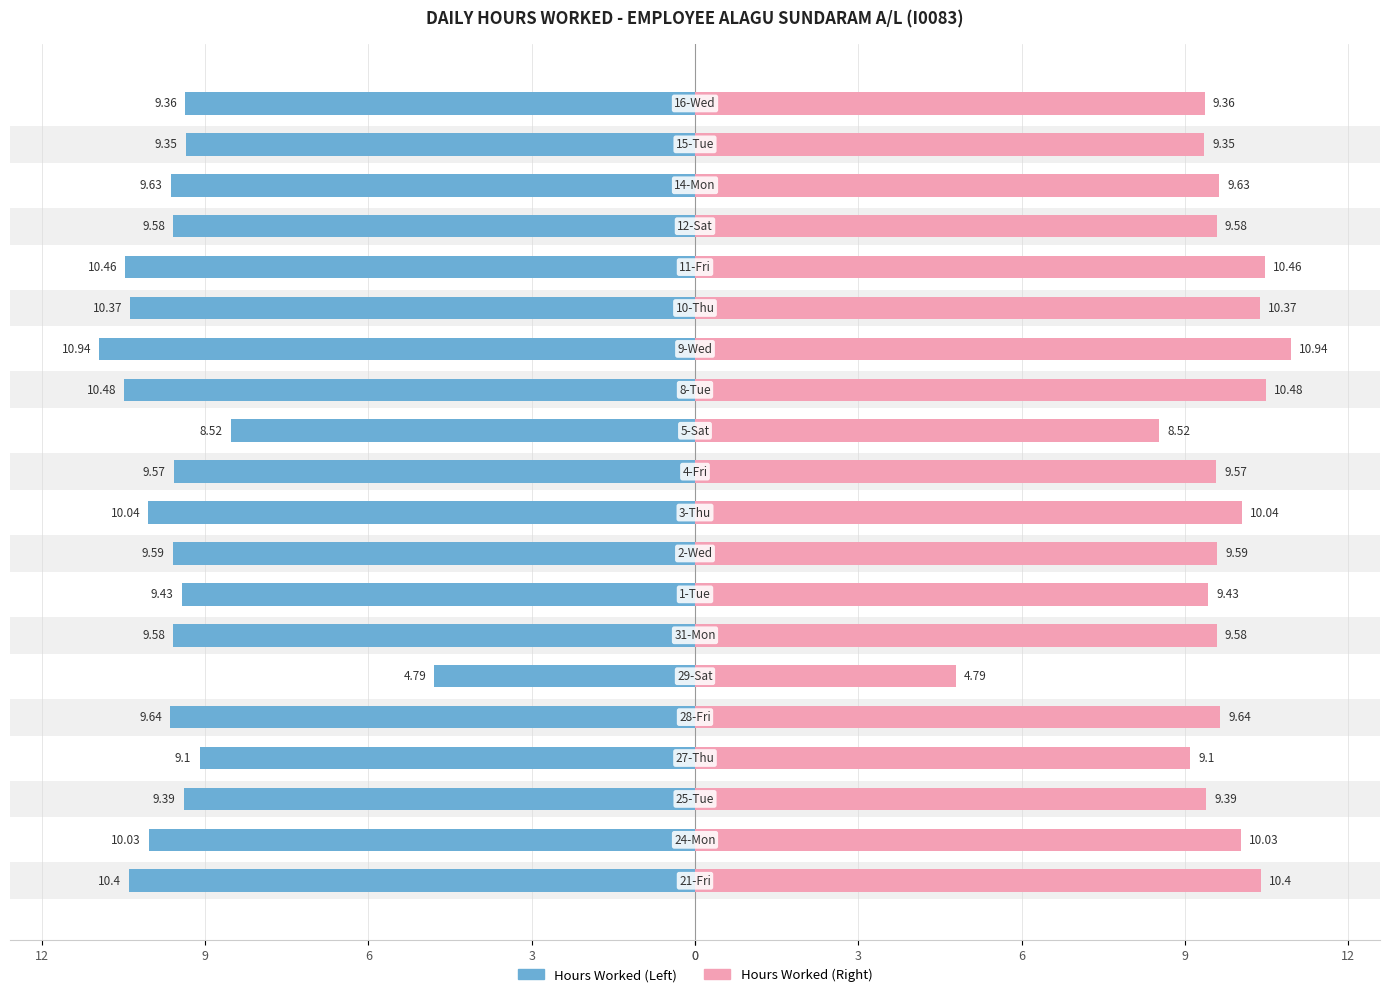

How many data points in Reference Period are less than 9?

2